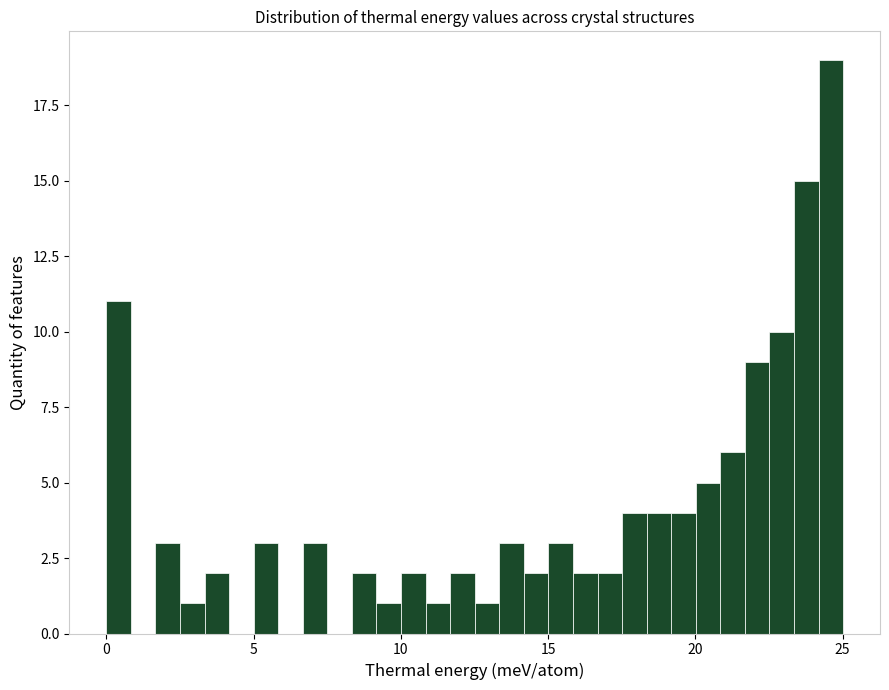

Around what value on the x-axis is the tallest bar? Give the approximate position of its centre, as read against the axis.

24.5